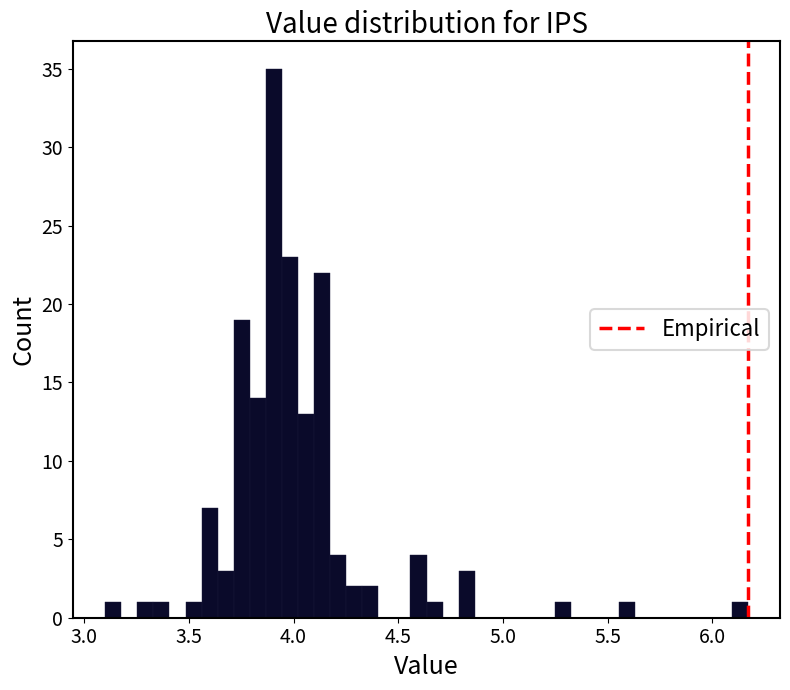

Around what value on the x-axis is the tallest bar? Give the approximate position of its centre, as read against the axis.

3.90